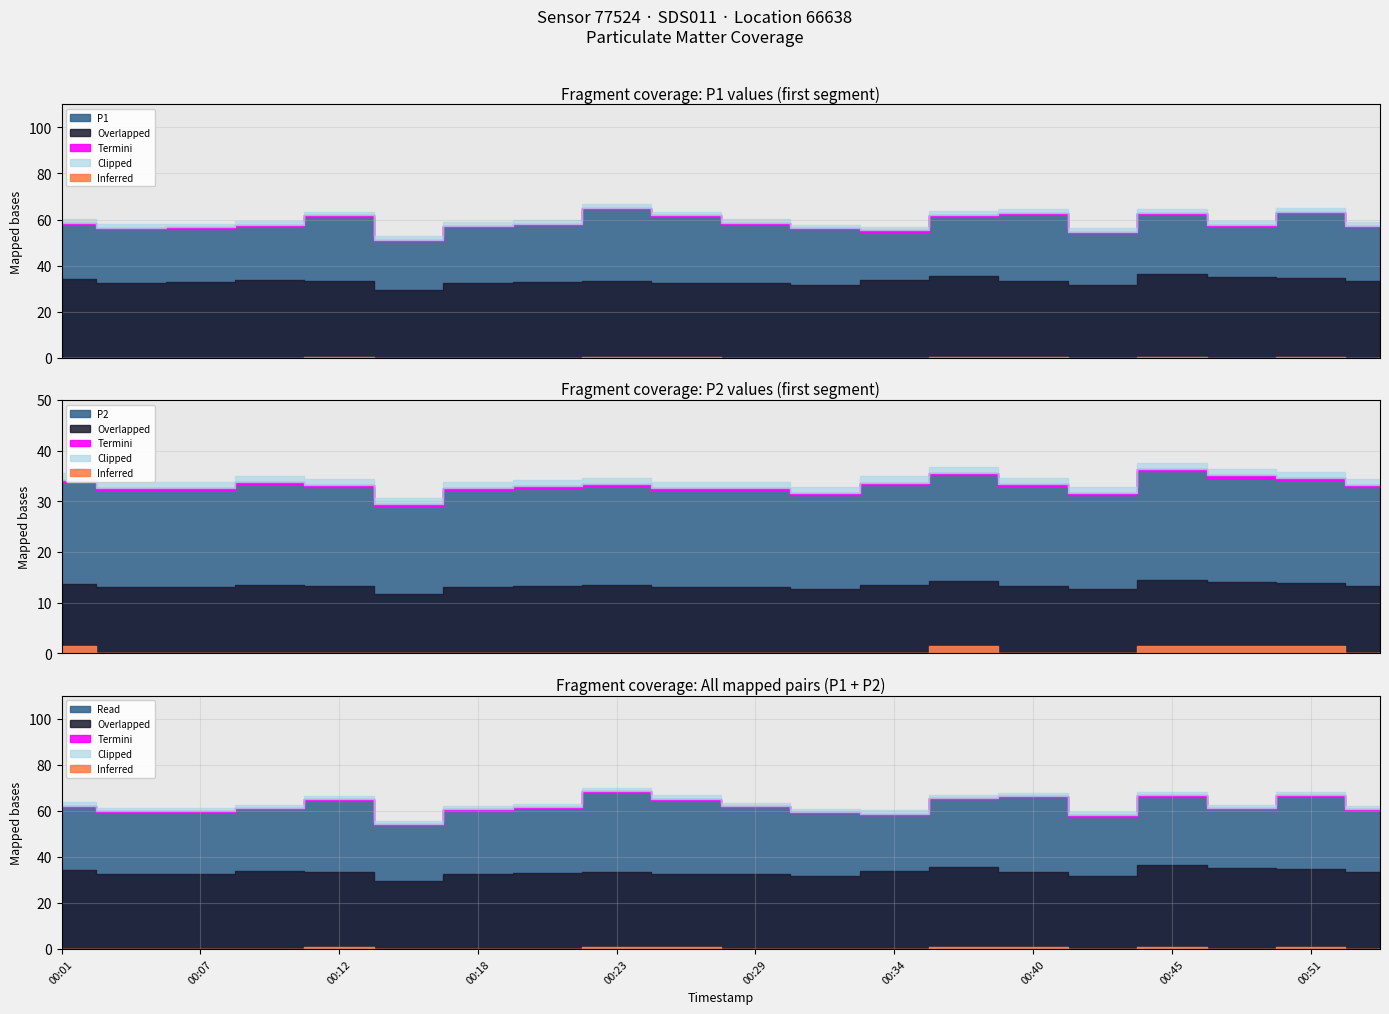

True or false: P1 and P2 intersect in this chart.

False